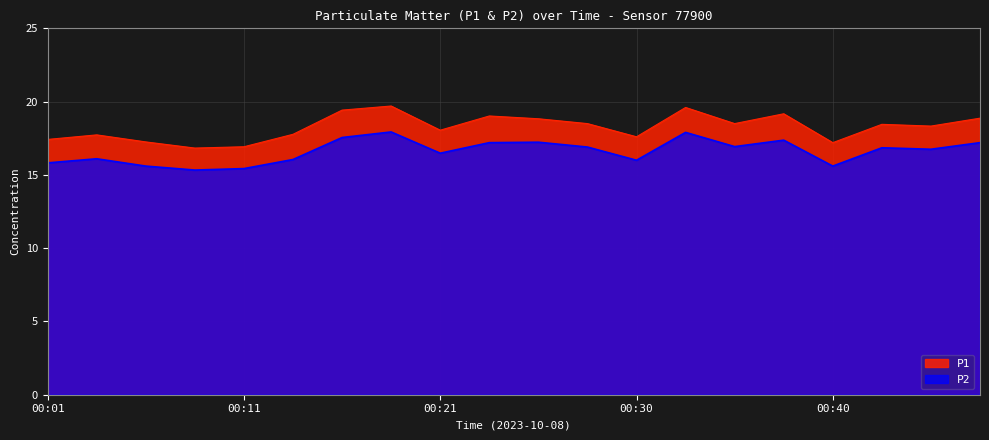

True or false: P1 has more than 1 interior local peaks.

True